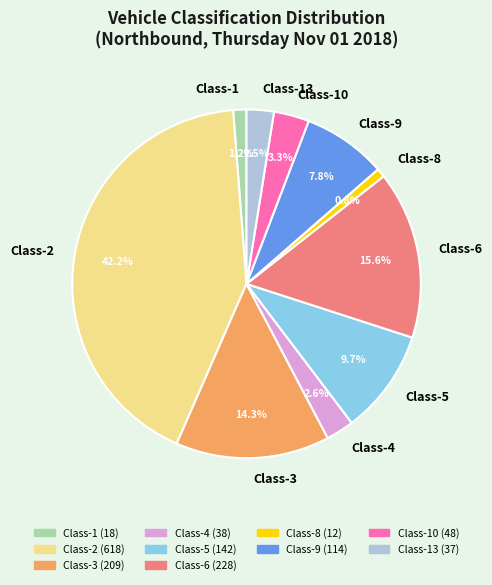

Which has a higher value, Class-2 or Class-1?

Class-2